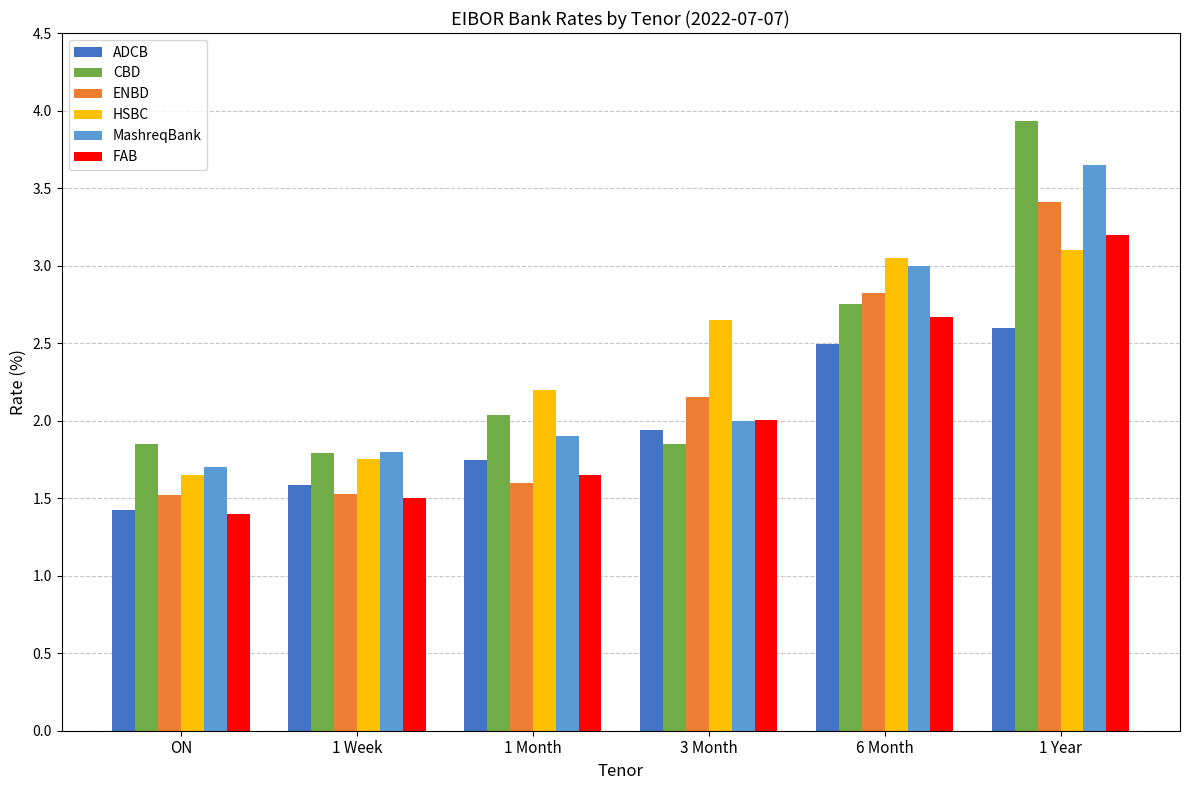

What are all the series names shown in the legend?

ADCB, CBD, ENBD, HSBC, MashreqBank, FAB